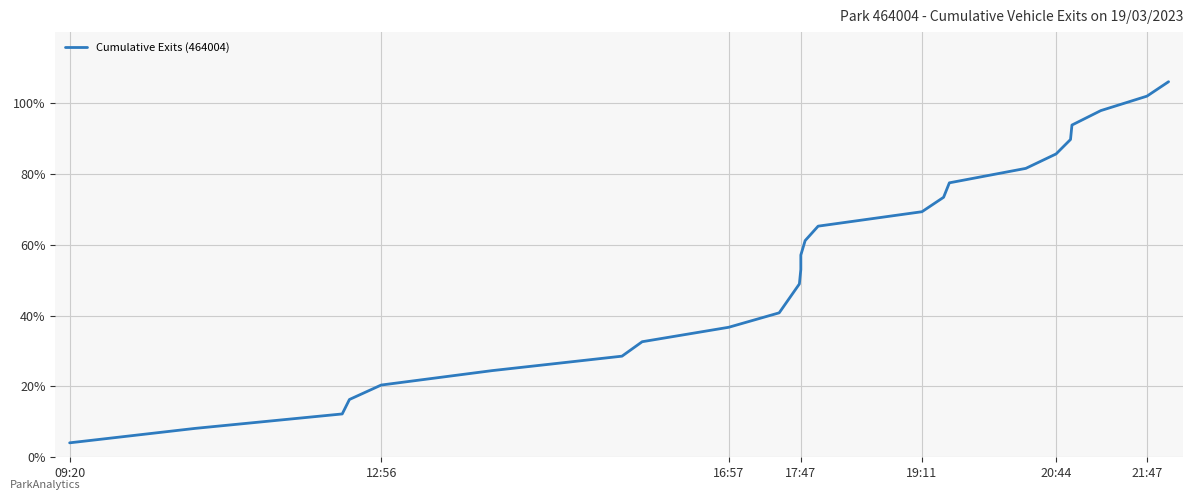

How many data points are above 57?

13